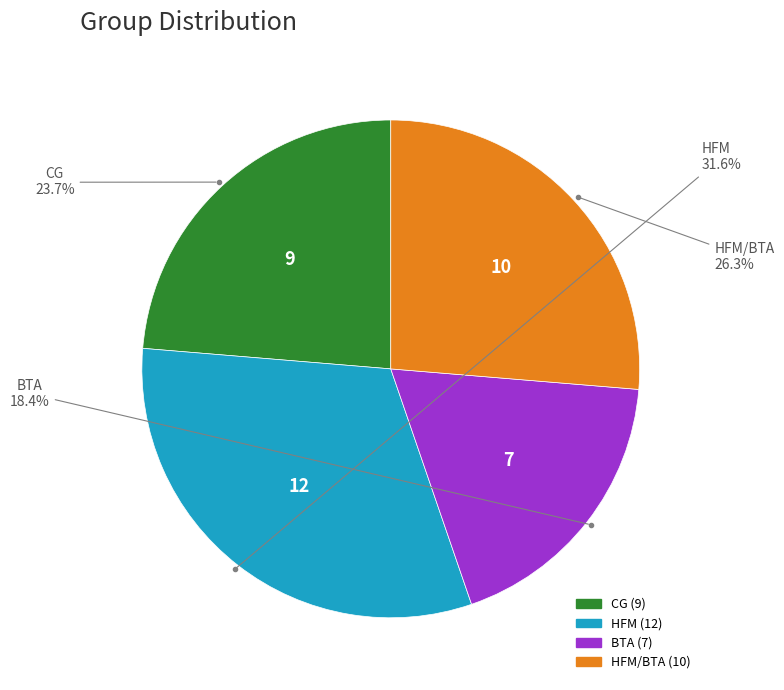

Is there a majority slice in this chart?

No